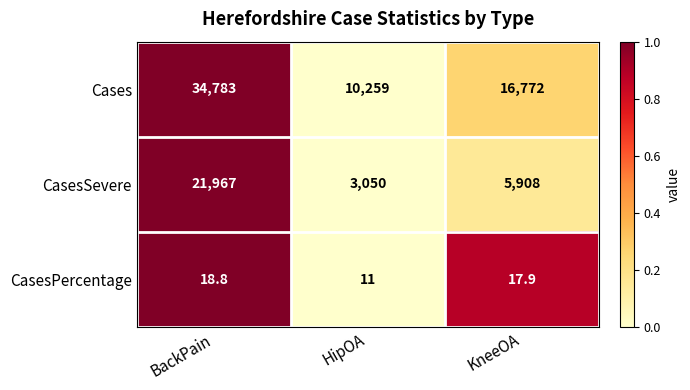

The CasesSevere series shows 1235.9 at HipOA. True or false?

False